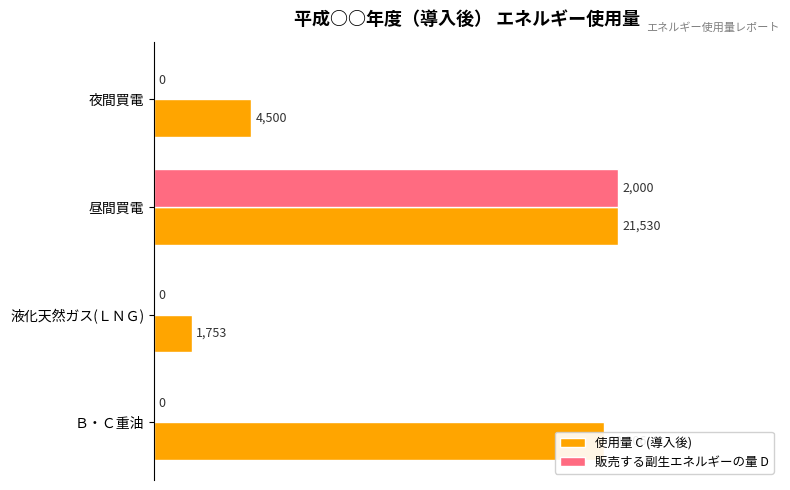

What are all the series names shown in the legend?

使用量 C (導入後), 販売する副生エネルギーの量 D